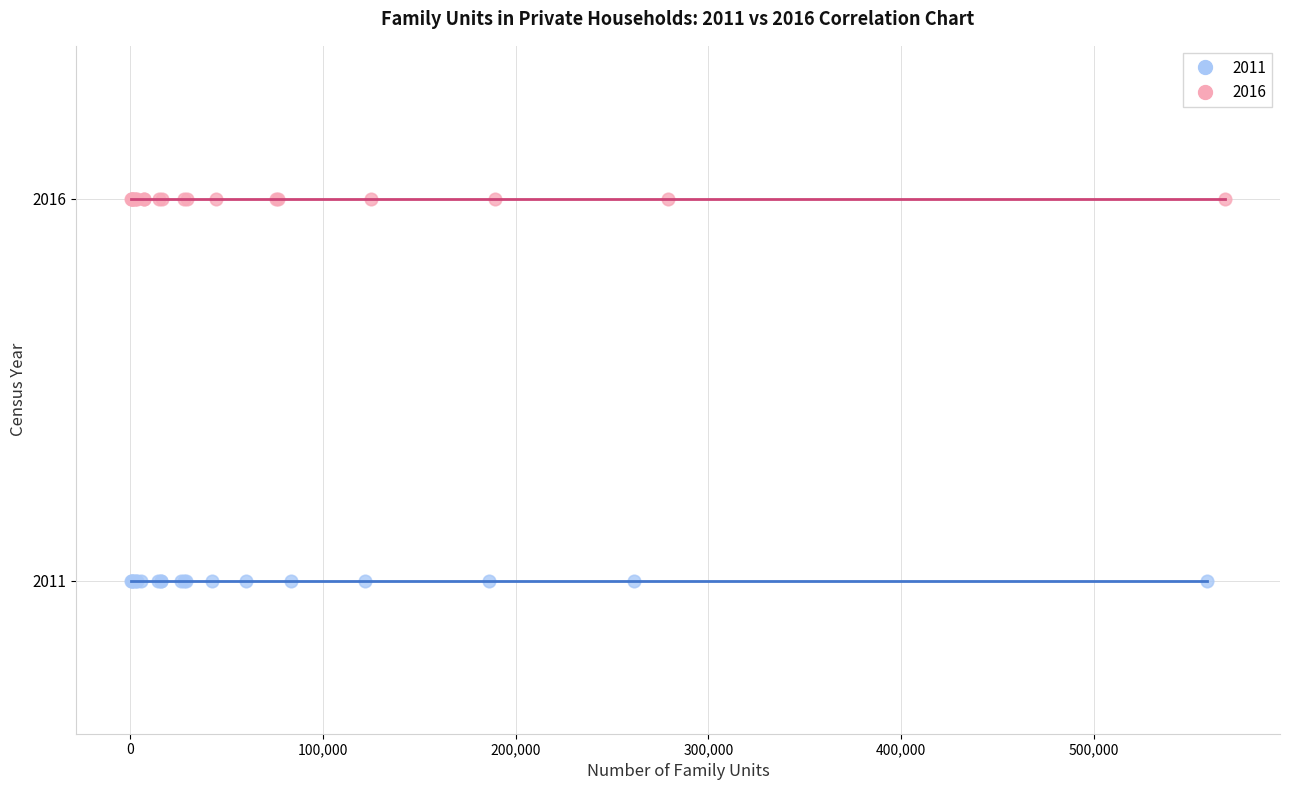

Which series contains the highest Y value?

2016